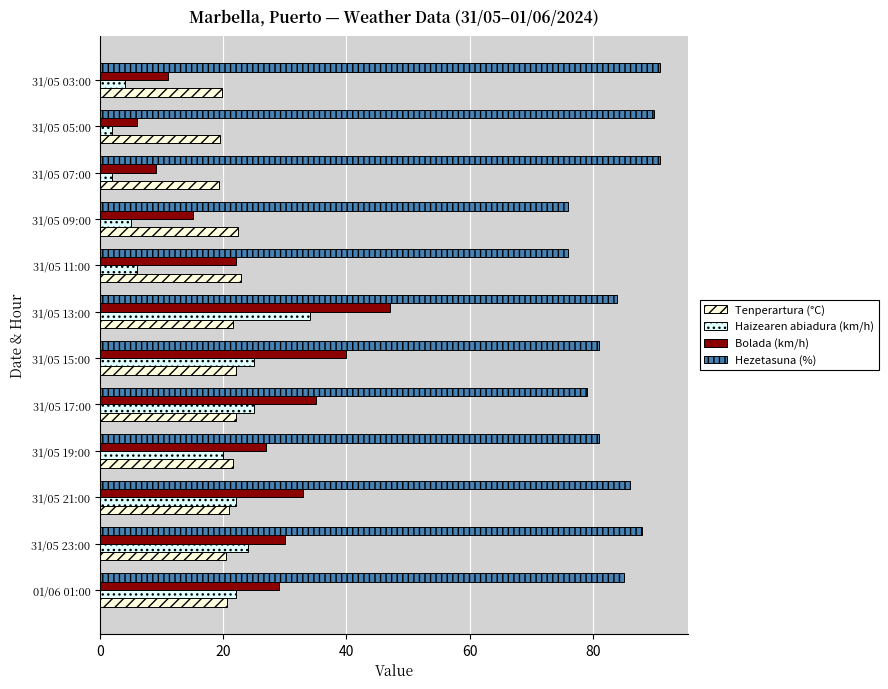

Which series has the largest total across all categories?

Hezetasuna (%)